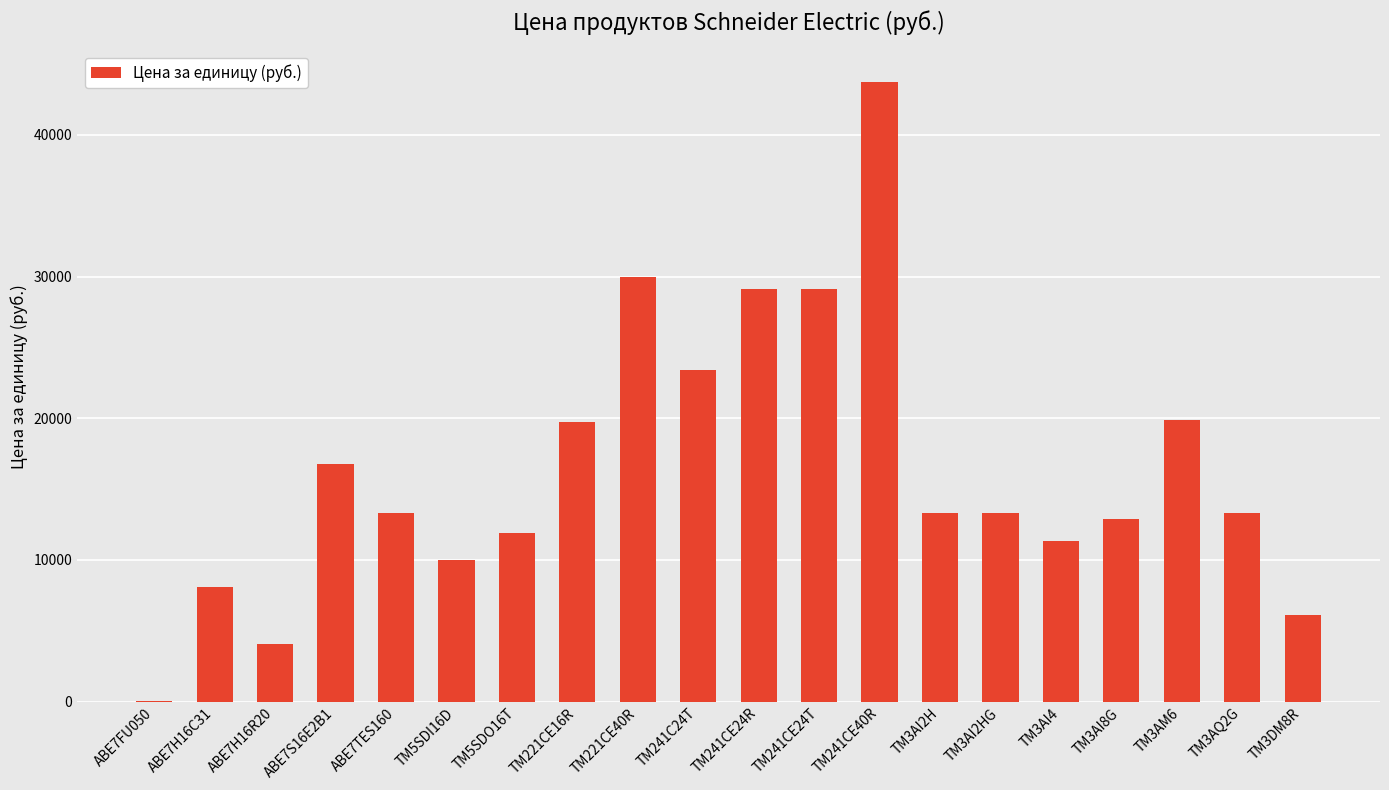

Where is the data nearest to the value 21899?

TM241C24T